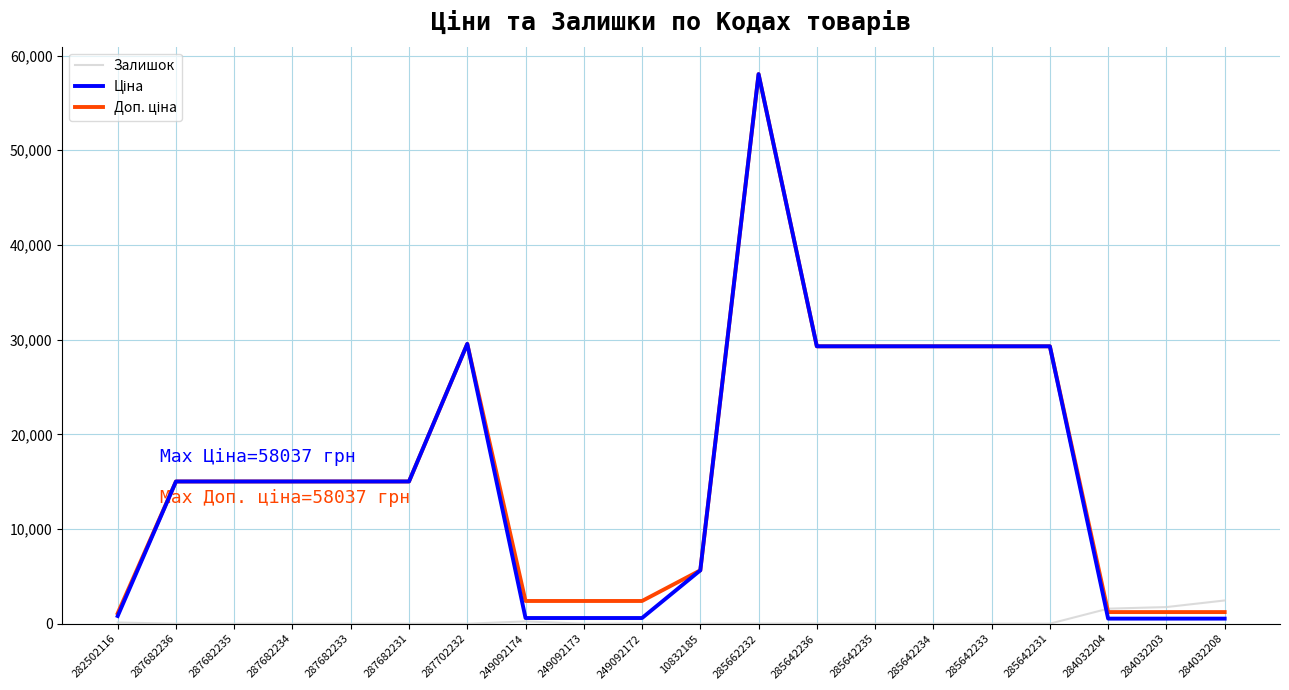

At which category does the chart reach its peak across all series?

285662232